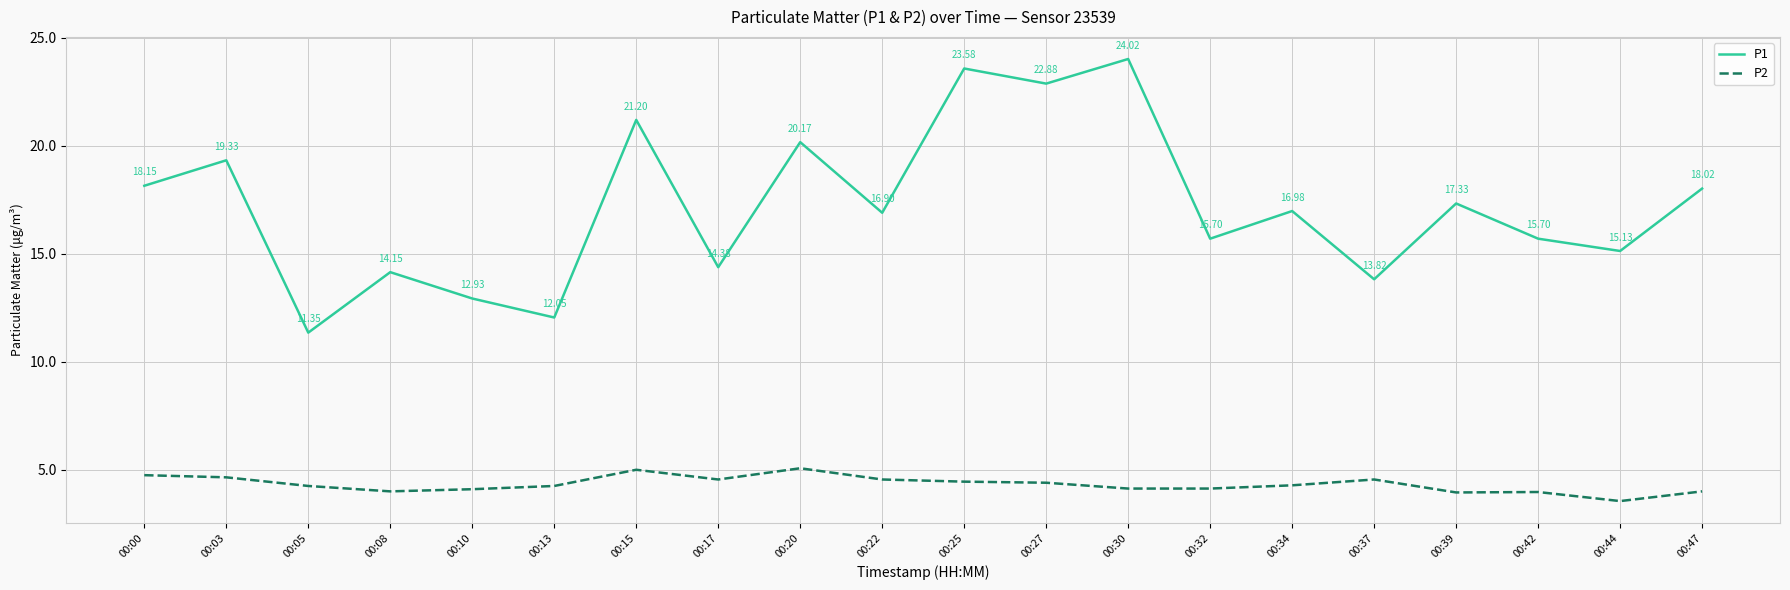

List the series in order of their overall mean, lowest first.

P2, P1